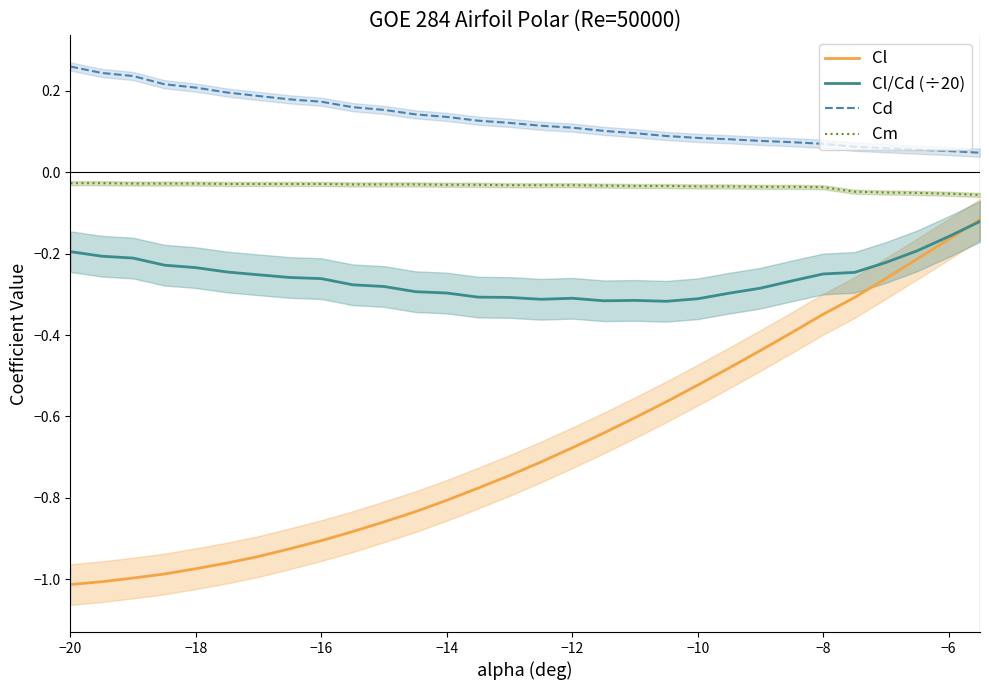

The value of Cl/Cd (÷20) at −12 is -0.1. True or false?

False